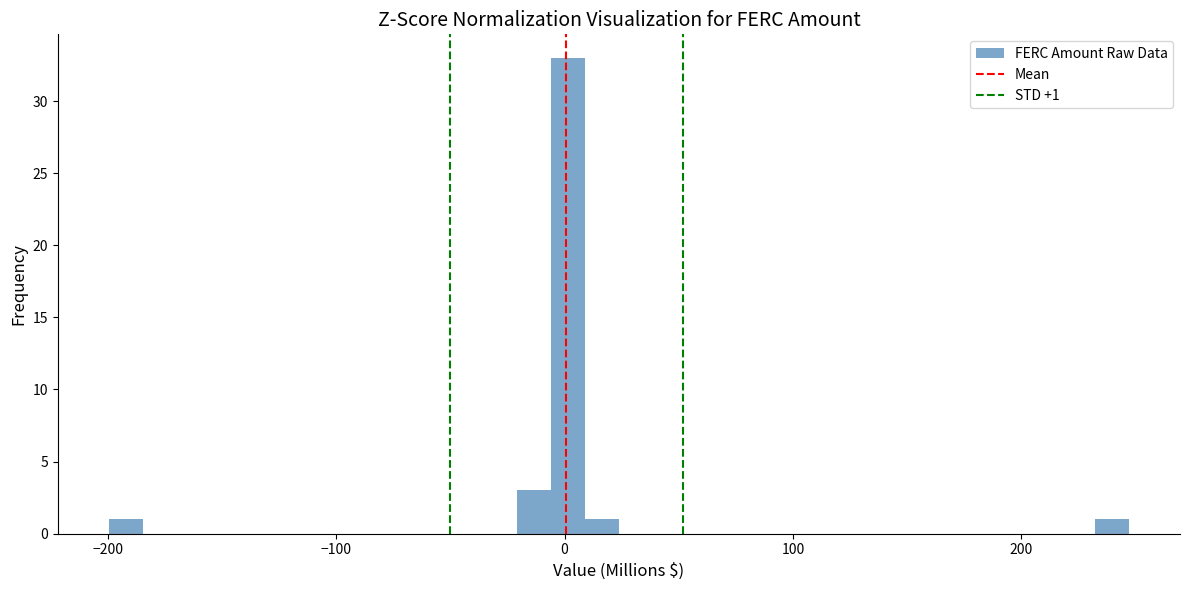

Around what value on the x-axis is the tallest bar? Give the approximate position of its centre, as read against the axis.

0